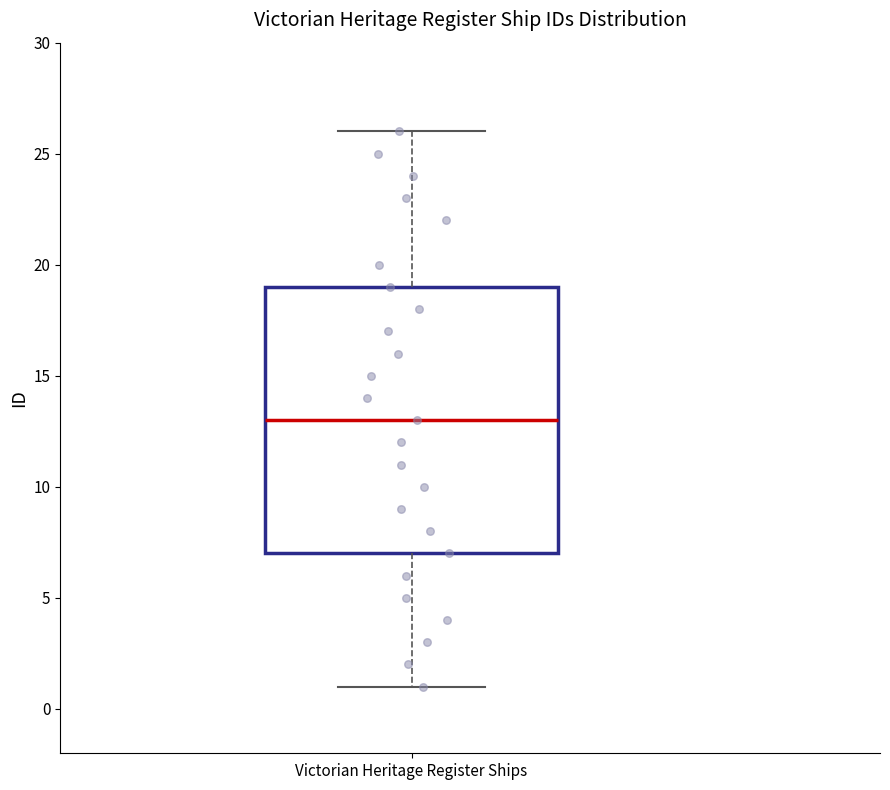

Transcribe this box plot: give where the median line is, the range the box spans, and where the two whiskers end, as read against the y-axis. The values are not printed on the chart, so give them approximately, as read against the axis.

median 13, box 7 to 19, whiskers 1 to 26